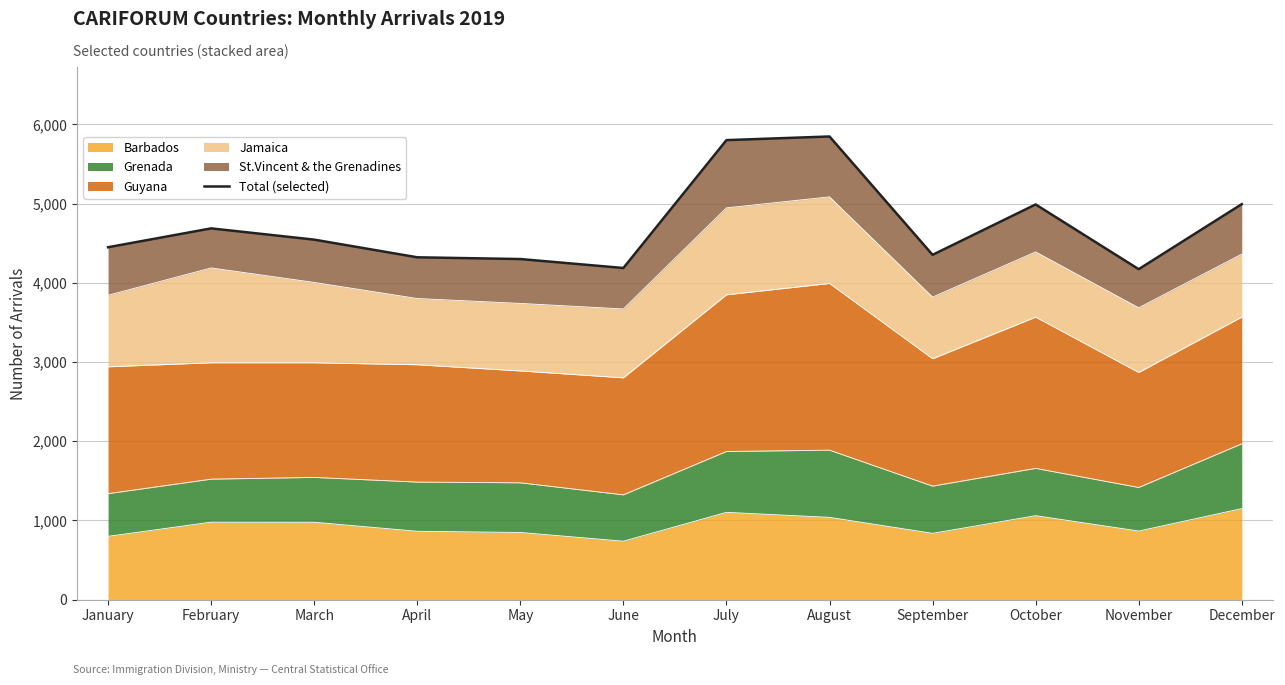

Where is the first local maximum?

February